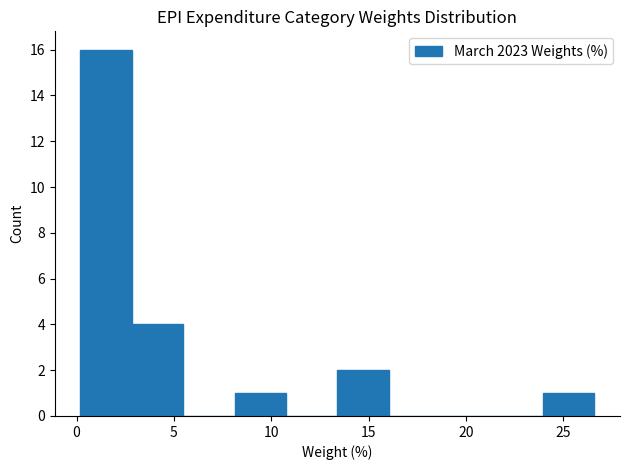

Reading left to right, list every bar in this chart as the range it spans on the x-axis followed by its height. Neither the bar edges nor the heights are printed on the chart, so give them approximately, as read against the axes.

0.0 to 3.0: 16
3.0 to 5.5: 4
5.5 to 8.0: 0
8.0 to 11.0: 1
11.0 to 13.5: 0
13.5 to 16.0: 2
16.0 to 18.5: 0
18.5 to 21.5: 0
21.5 to 24.0: 0
24.0 to 26.5: 1